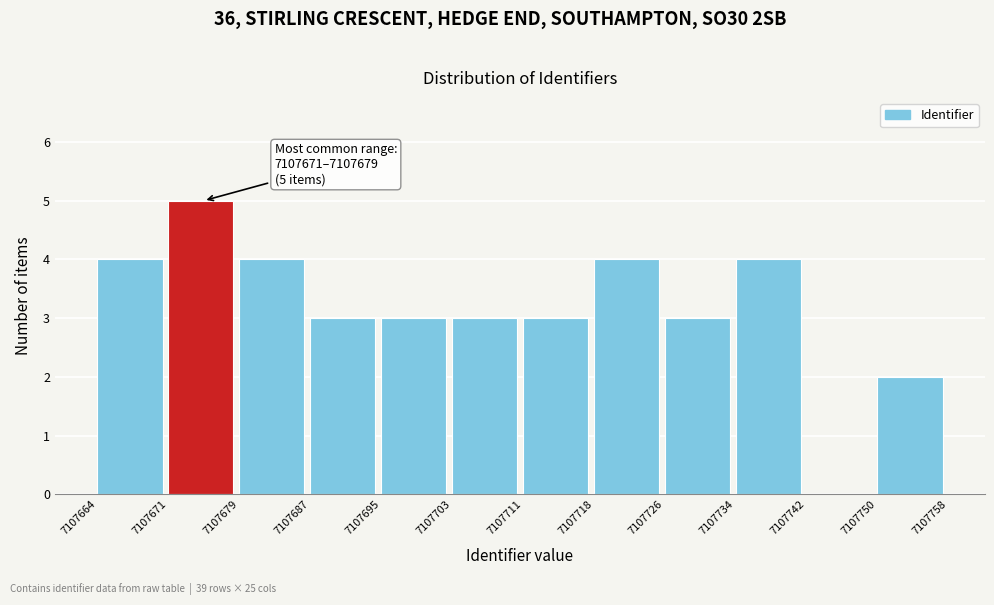

Which range on the x-axis has the tallest bar?

7107671 to 7107679